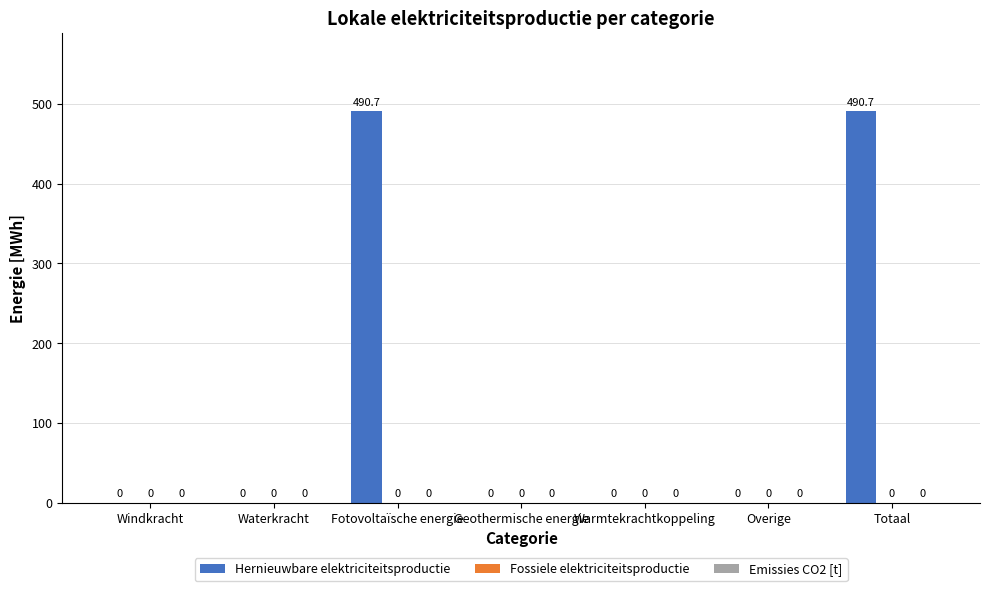

Reading left to right, extract all data points from this chart.

Windkracht=0.0	Waterkracht=0.0	Fotovoltaïsche energie=490.7	Geothermische energie=0.0	Warmtekrachtkoppeling=0.0	Overige=0.0	Totaal=490.7